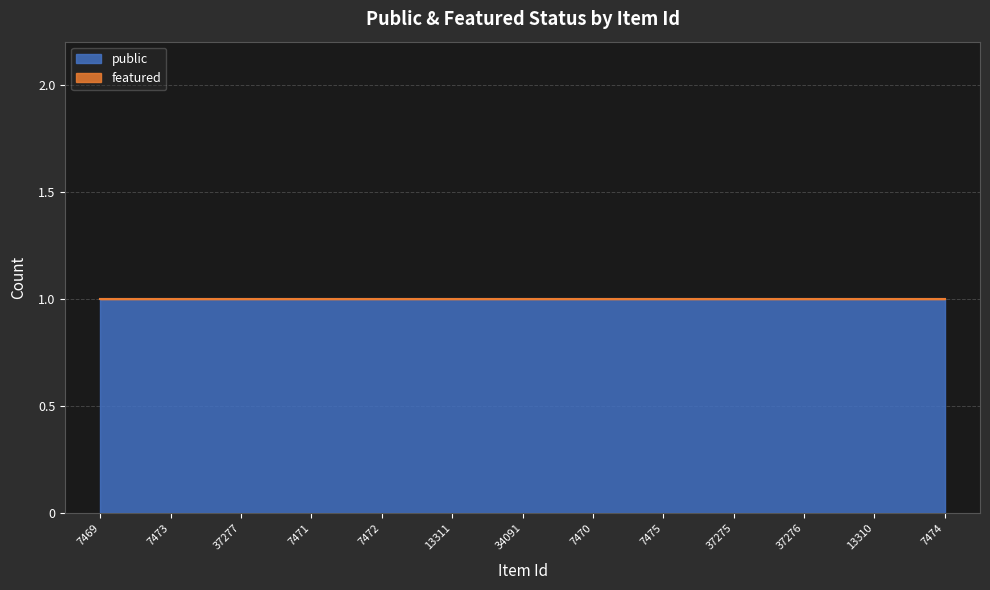

What is the difference between the highest and lowest values at 7473?

1